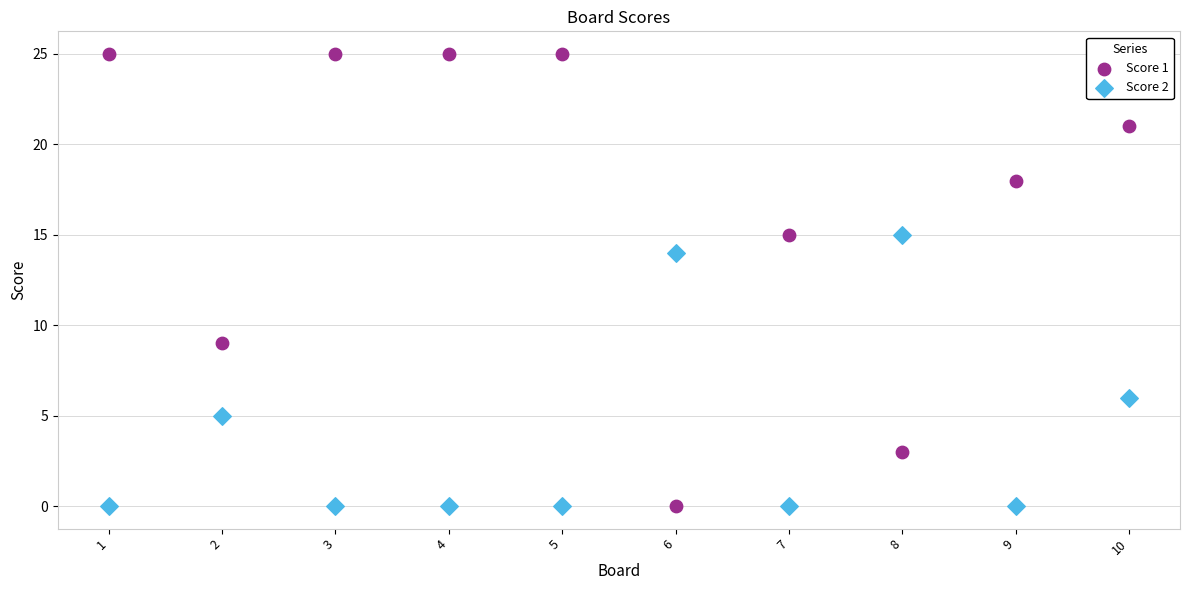

Which series has the largest Y range (max minus min)?

Score 1